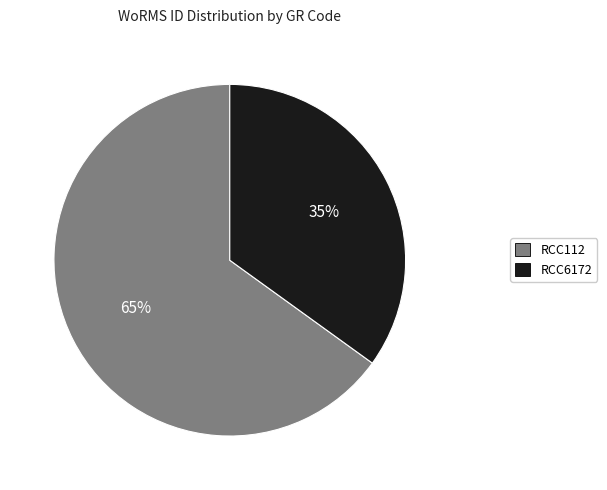

Combined, do RCC112 and RCC6172 account for over 50%?

Yes